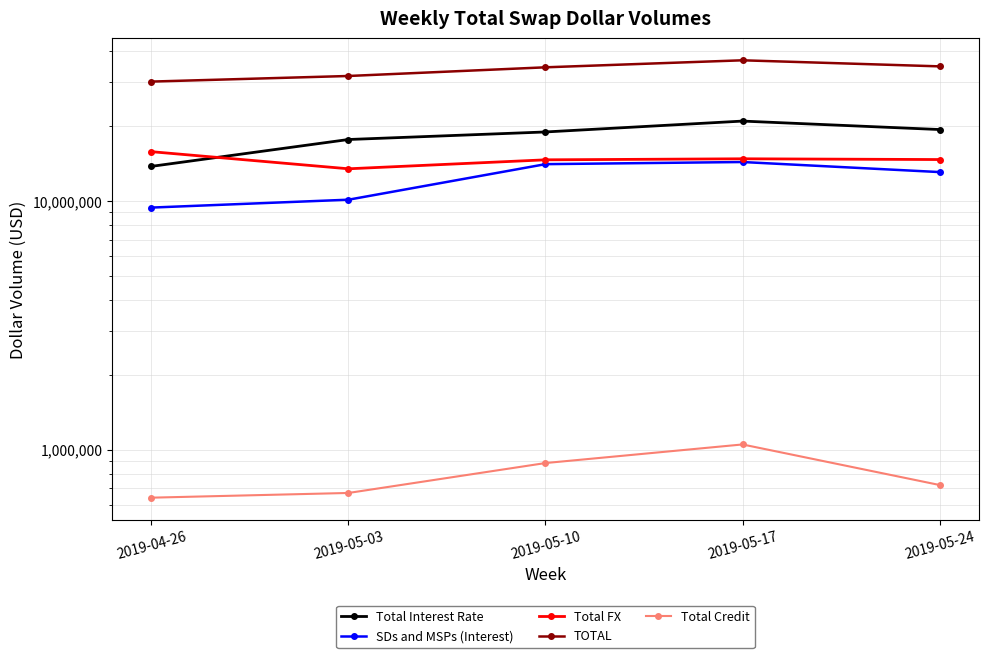

What position from the right is 2019-04-26?

5